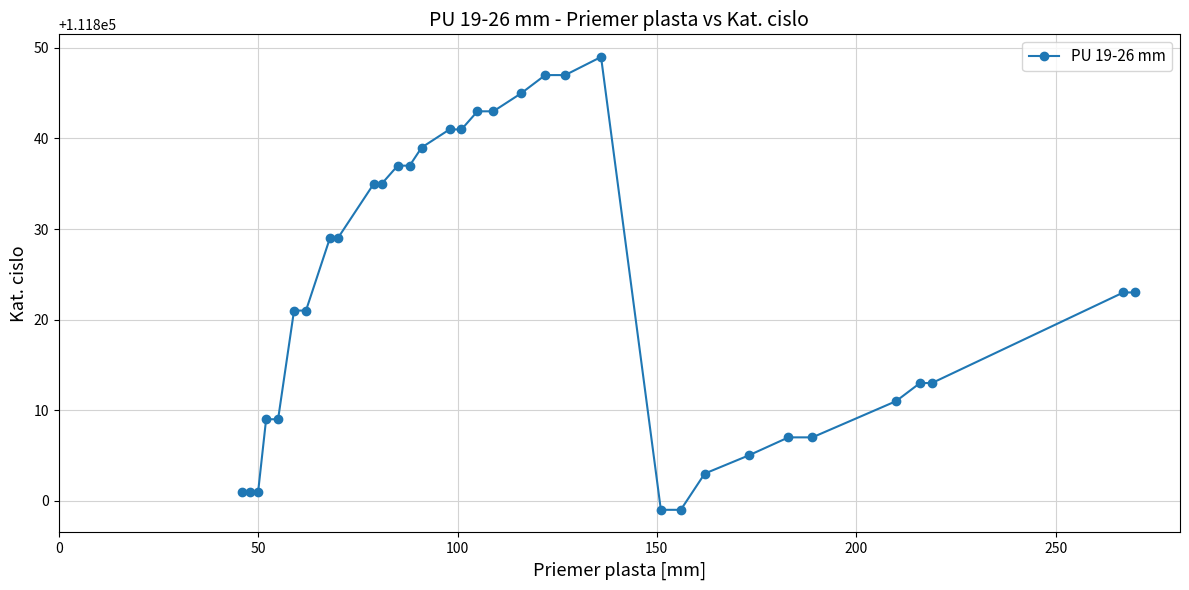

How many data points are less than 111823?

16